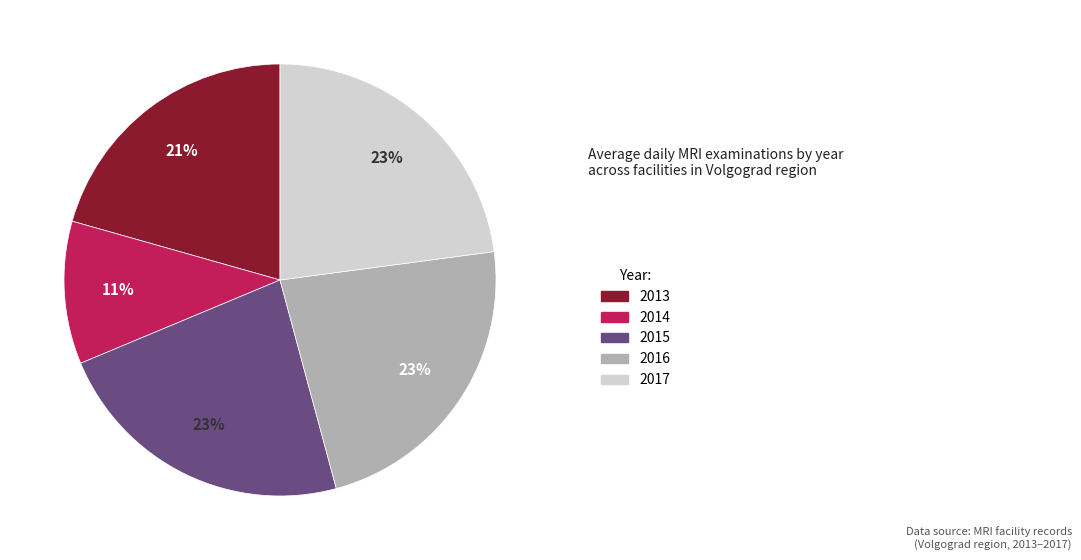

Approximately how many times larger is the value at 2013 compared to 2014?

1.9